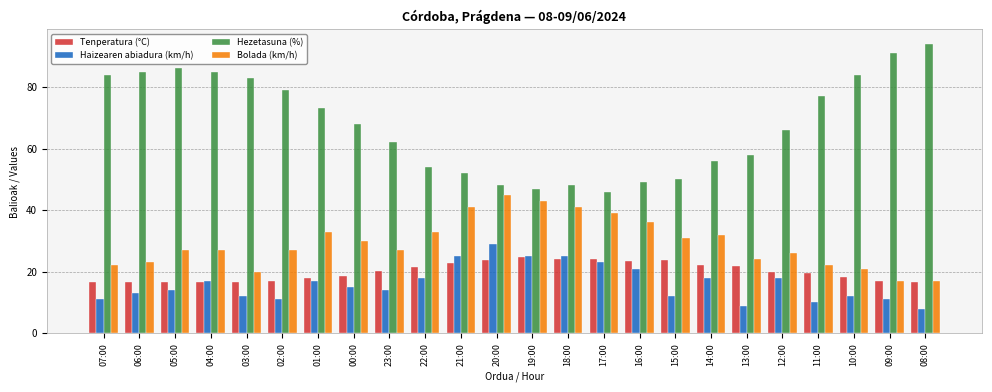

At which label is Hezetasuna (%) closest to 70?

00:00